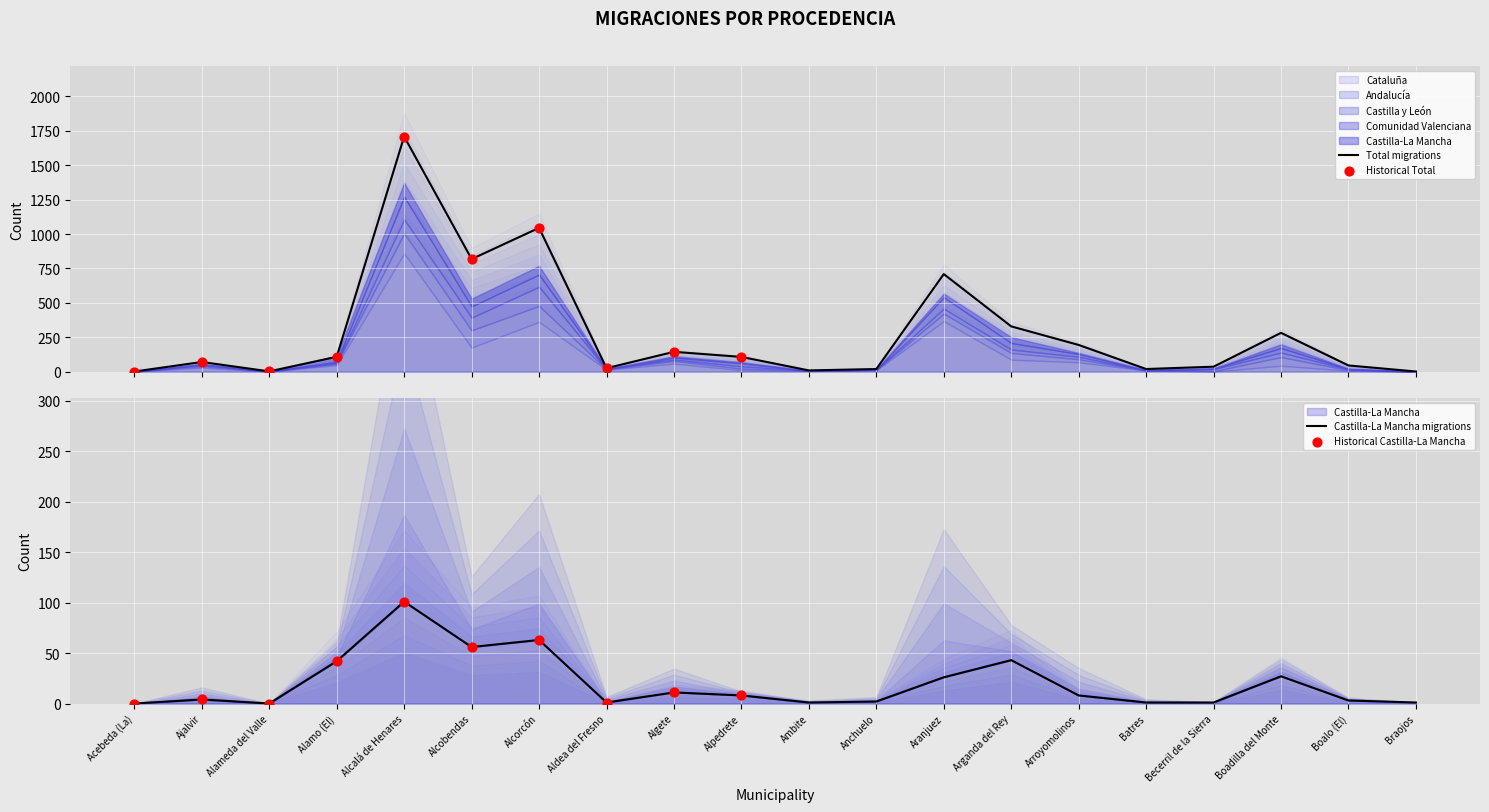

What are all the series names shown in the legend?

Total, Cataluña, Andalucía, Castilla y León, Comunidad Valenciana, Castilla-La Mancha